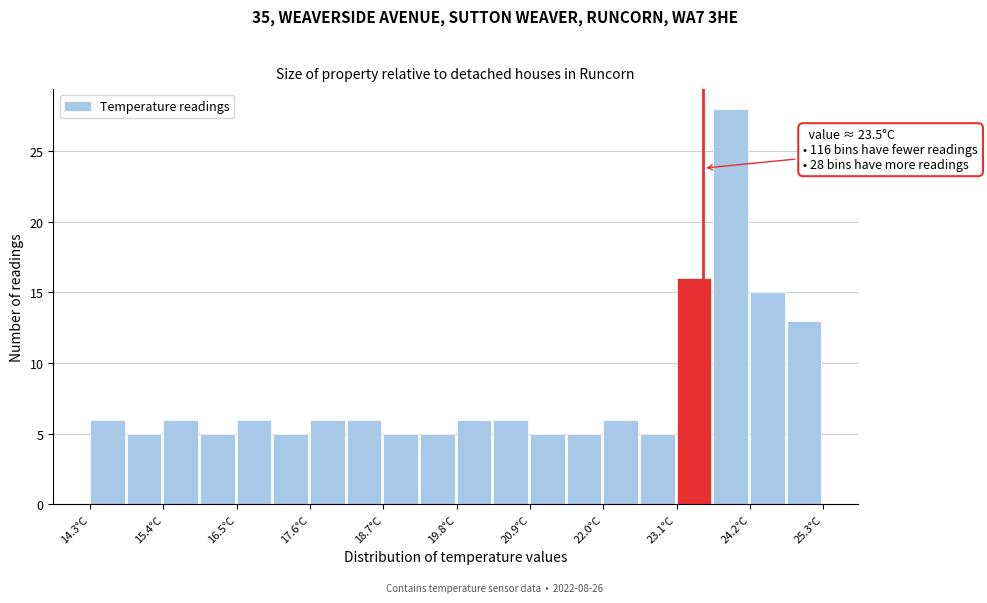

Read against the x-axis, roughly where is the centre of the tallest bar?

24.0